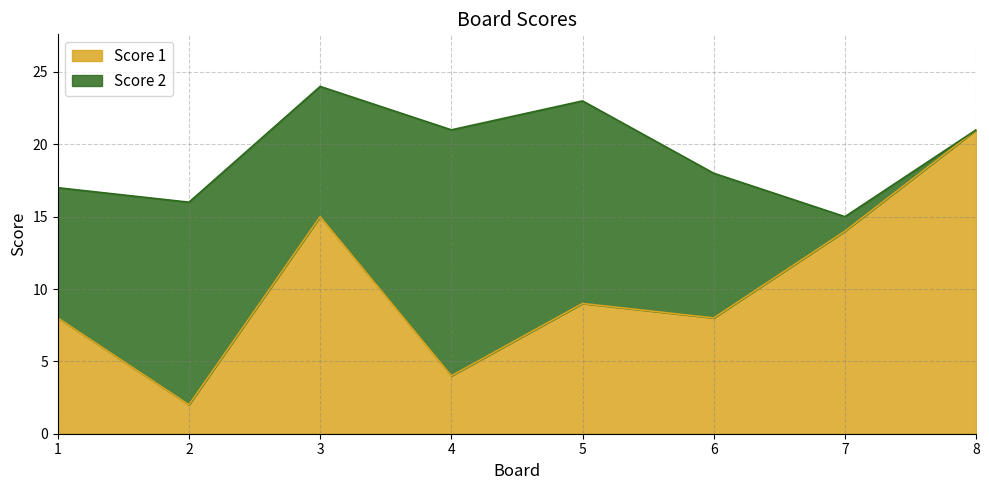

Does the chart display data point markers on the line(s)?

No